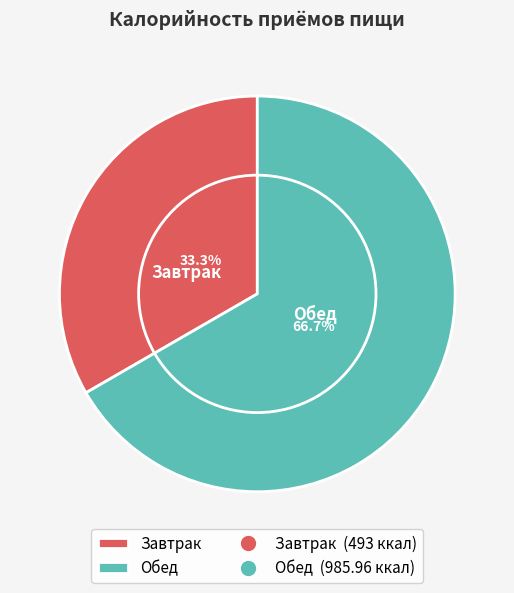

Count the number of slices in the pie.

2